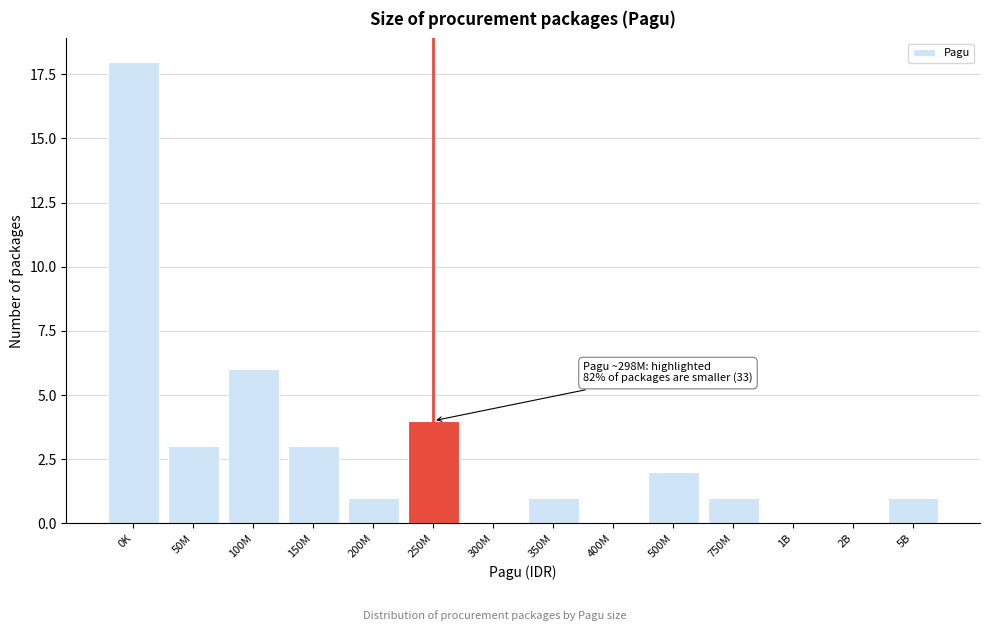

Reading left to right, extract all data points from this chart.

0K=18	50M=3	100M=6	150M=3	200M=1	250M=4	300M=0	350M=1	400M=0	500M=2	750M=1	1B=0	2B=0	5B=1